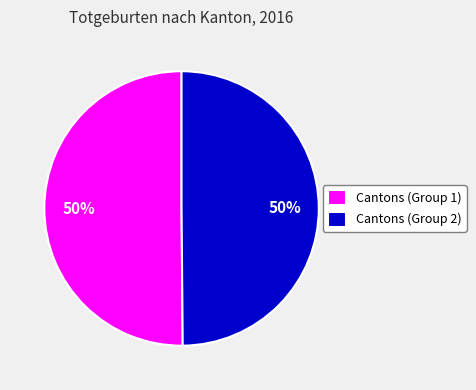

To the nearest percent, what is the combined percentage of Cantons (Group 1) and Cantons (Group 2)?

100%